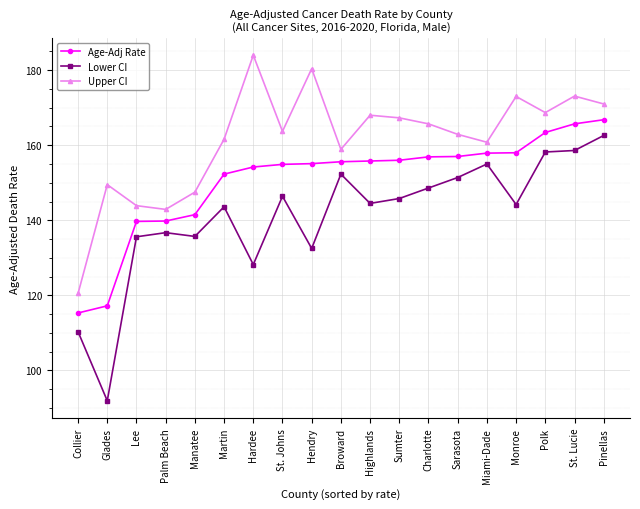

Is it true that Age-Adj Rate equals 228.6 at Charlotte?

False